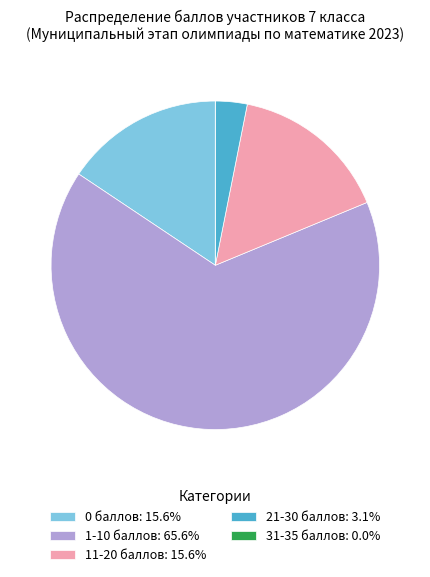

Combined, do 11-20 баллов: 15.6% and 21-30 баллов: 3.1% account for over 50%?

No